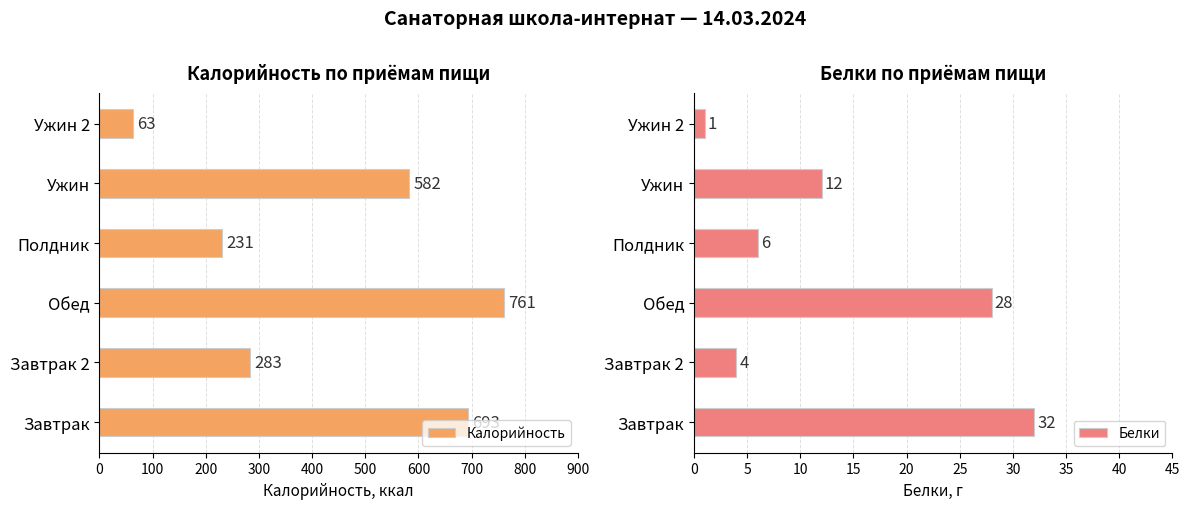

What is the difference between the maximum and second lowest values in the Белки series?

28